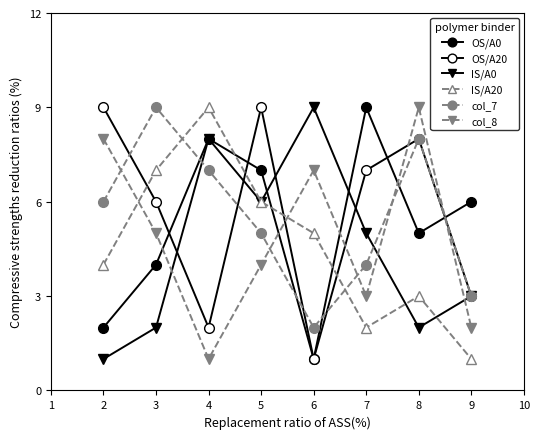

At which category does the chart reach its peak across all series?

5